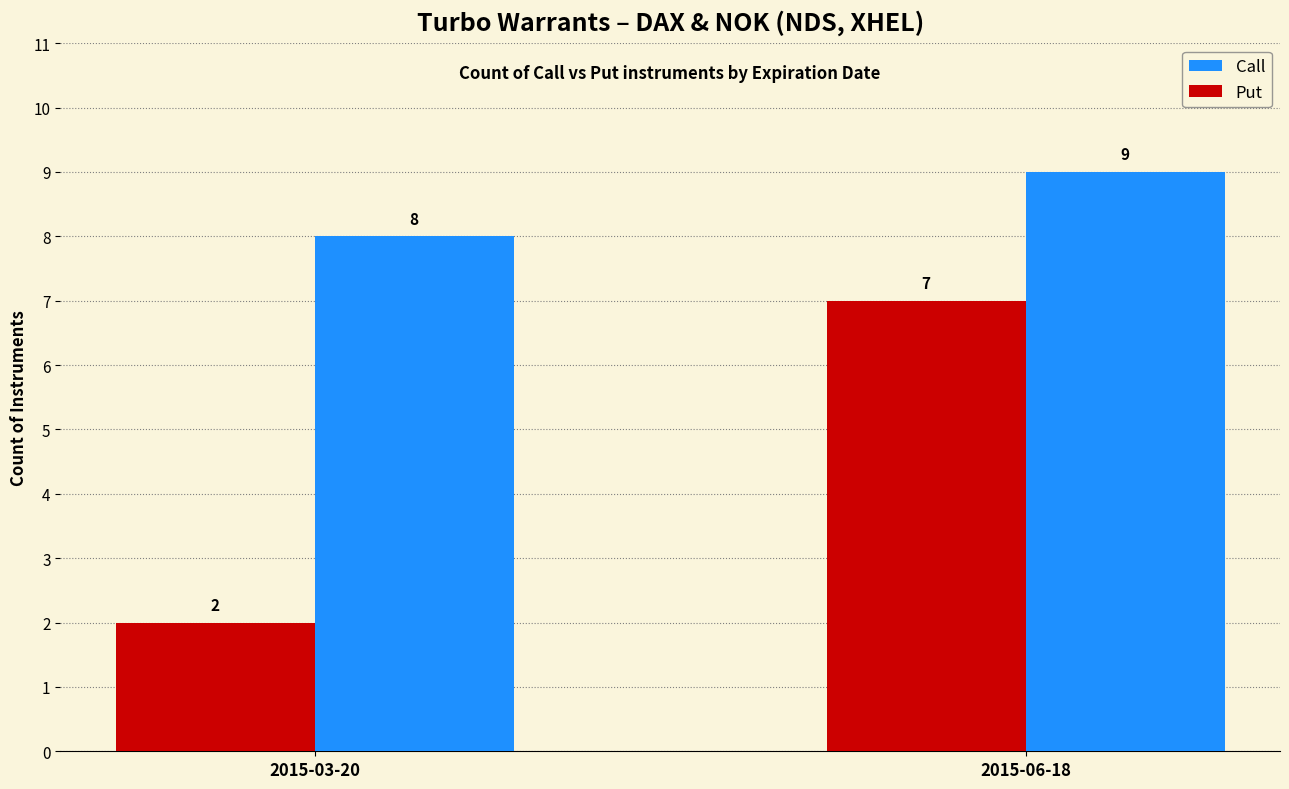

What is the approximate value of Call at 2015-06-18?

9